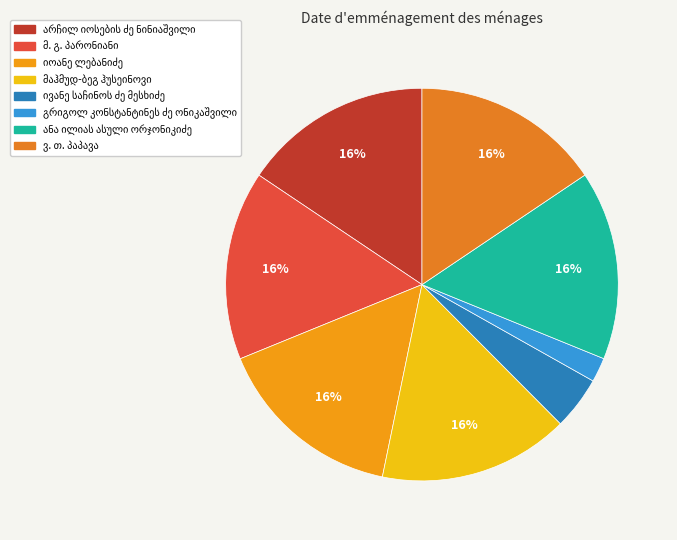

What percentage is the ვ. თ. პაპავა slice, to the nearest percent?

16%